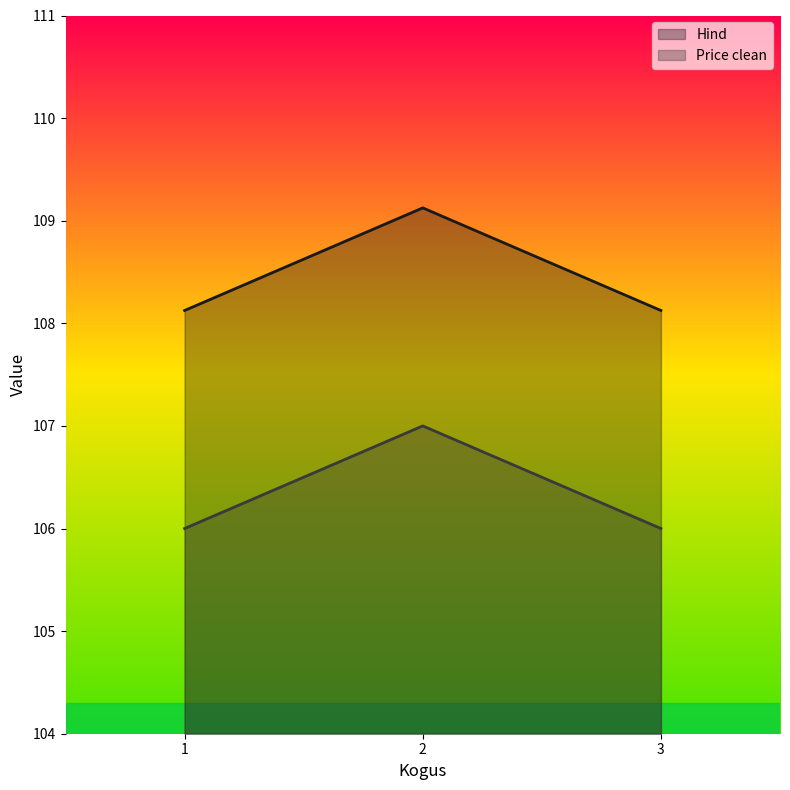

What is the sum of all Price clean values?

319.0